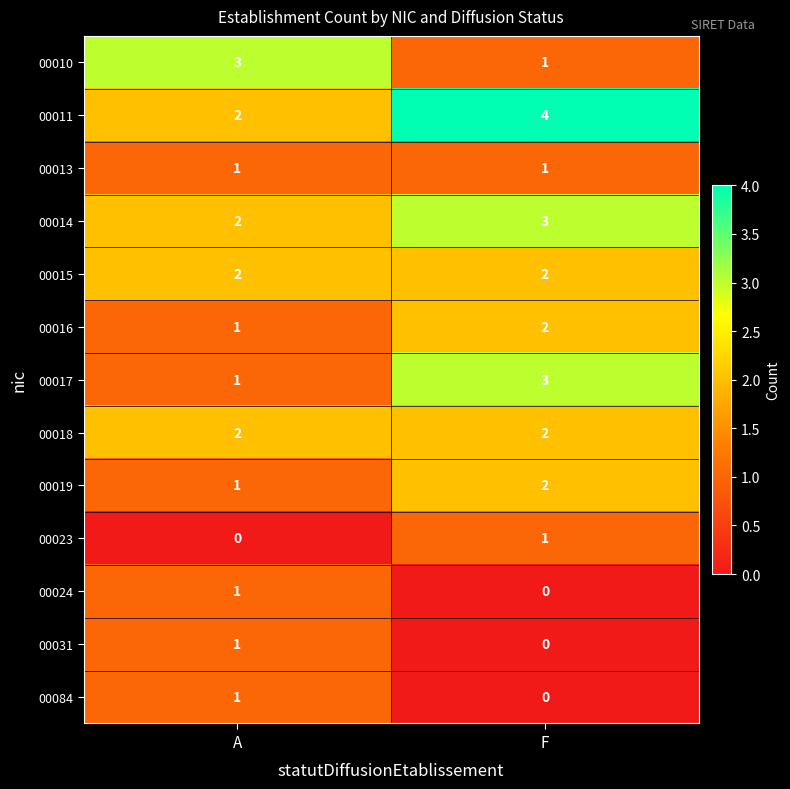

List the labels in order of 00010 value, largest first.

A, F